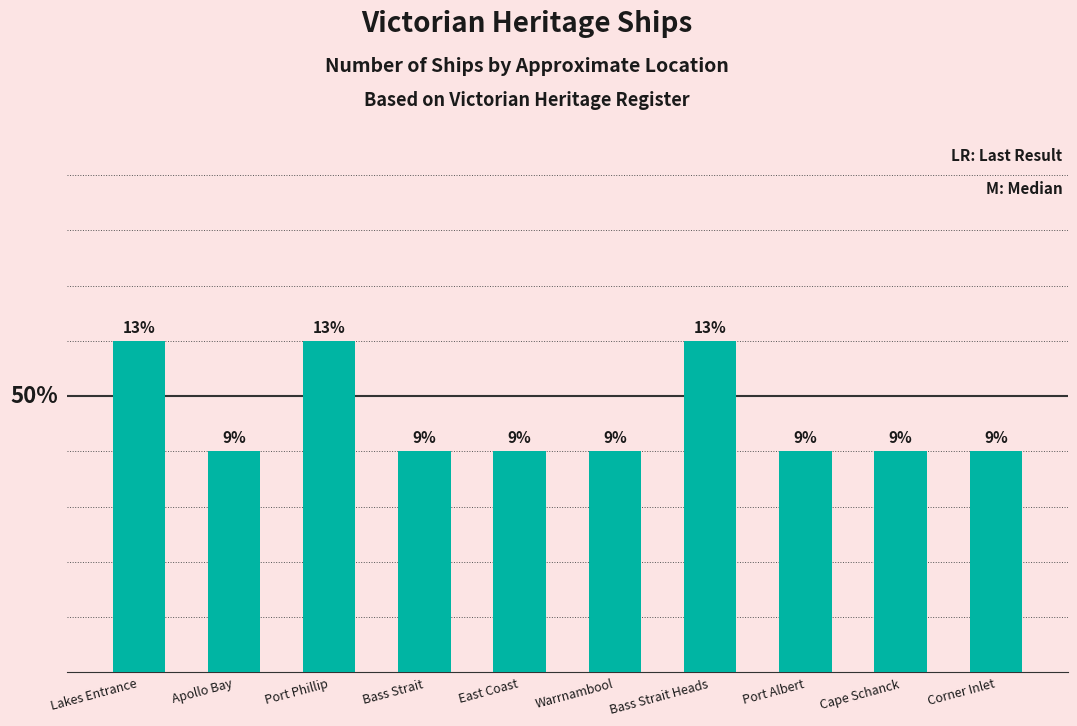

Reading left to right, transcribe all the data shown in this chart.

3	2	3	2	2	2	3	2	2	2